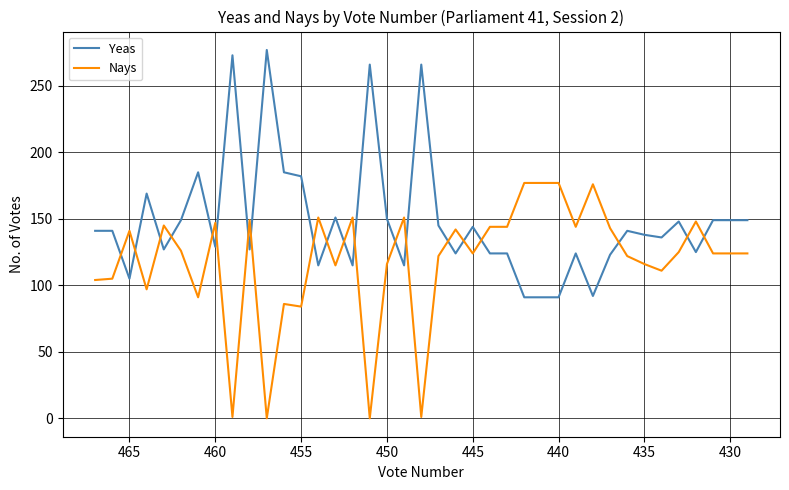

Which series has the largest total across all categories?

Yeas